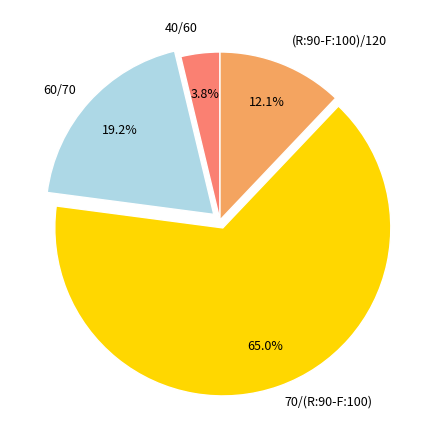

To the nearest percent, what is the difference between the largest and smallest slice percentages?

61%